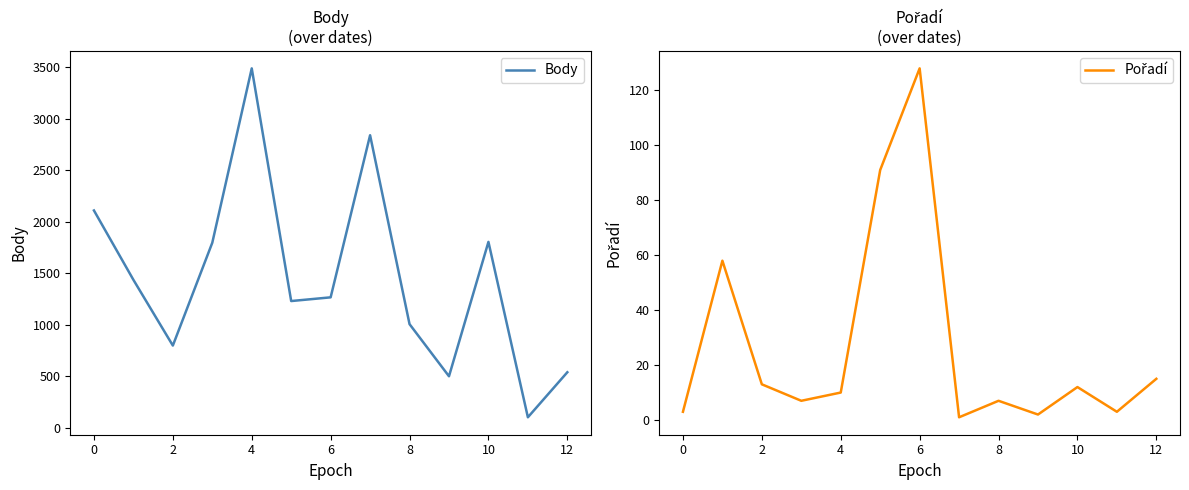

How many data points in Body are above 1265?

6